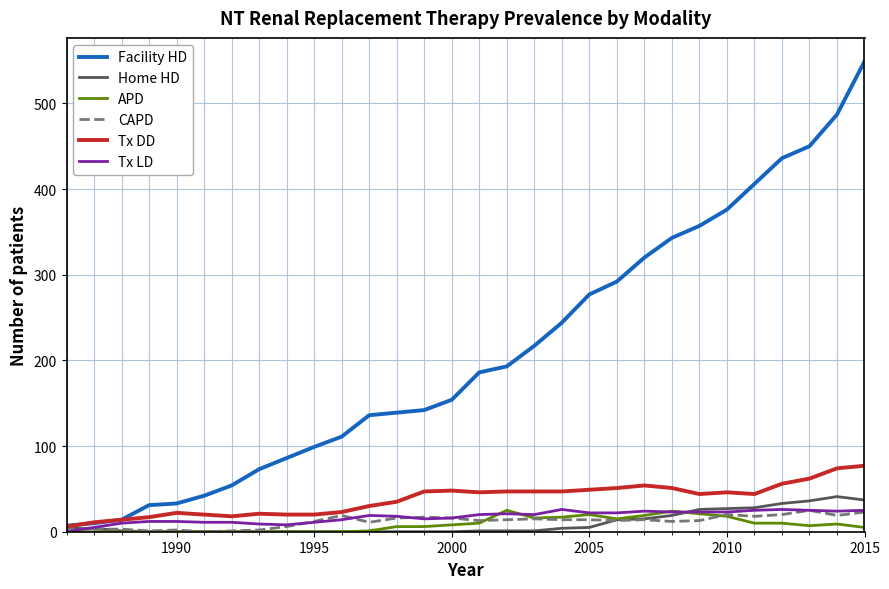

The Home HD series shows -21 at 16. True or false?

False